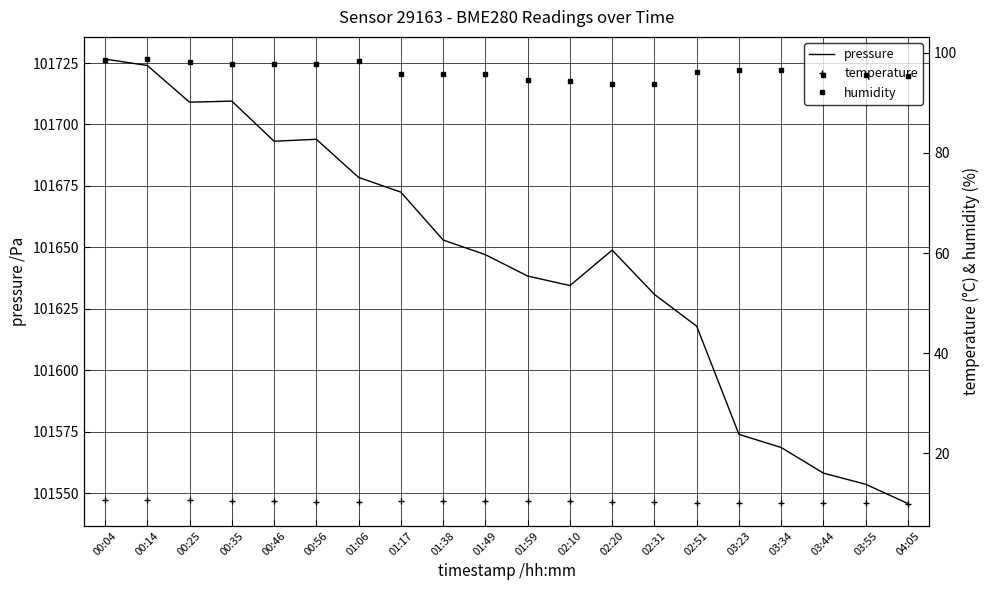

What is the difference between the second highest and minimum values in the humidity series?

4.9